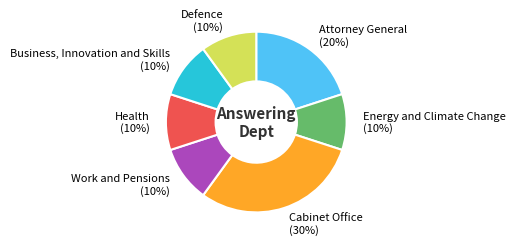

True or false: Work and Pensions accounts for 10% of the total.

True